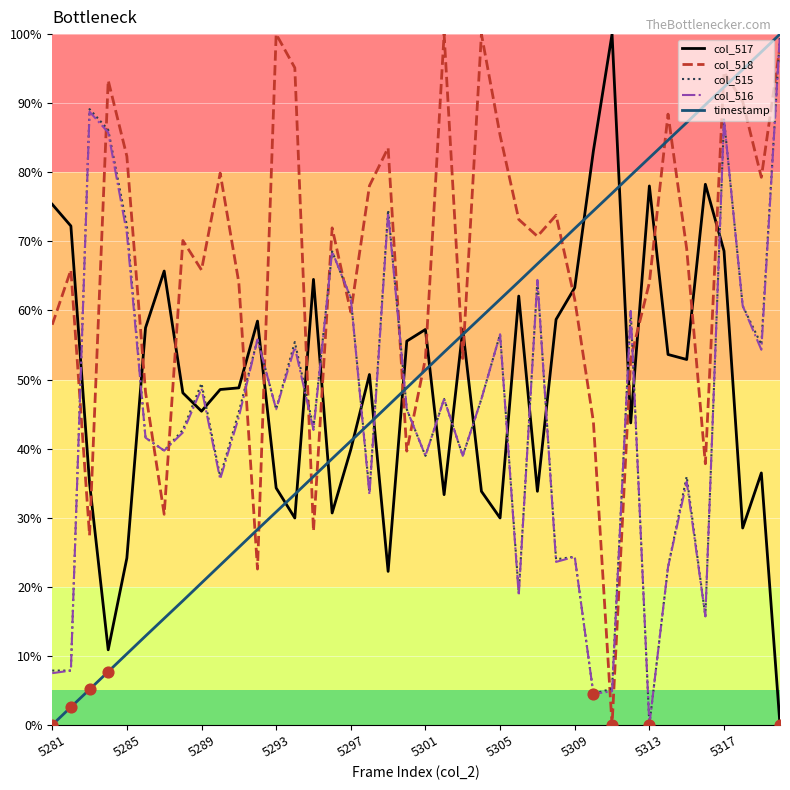

Which series has the largest total across all categories?

col_518